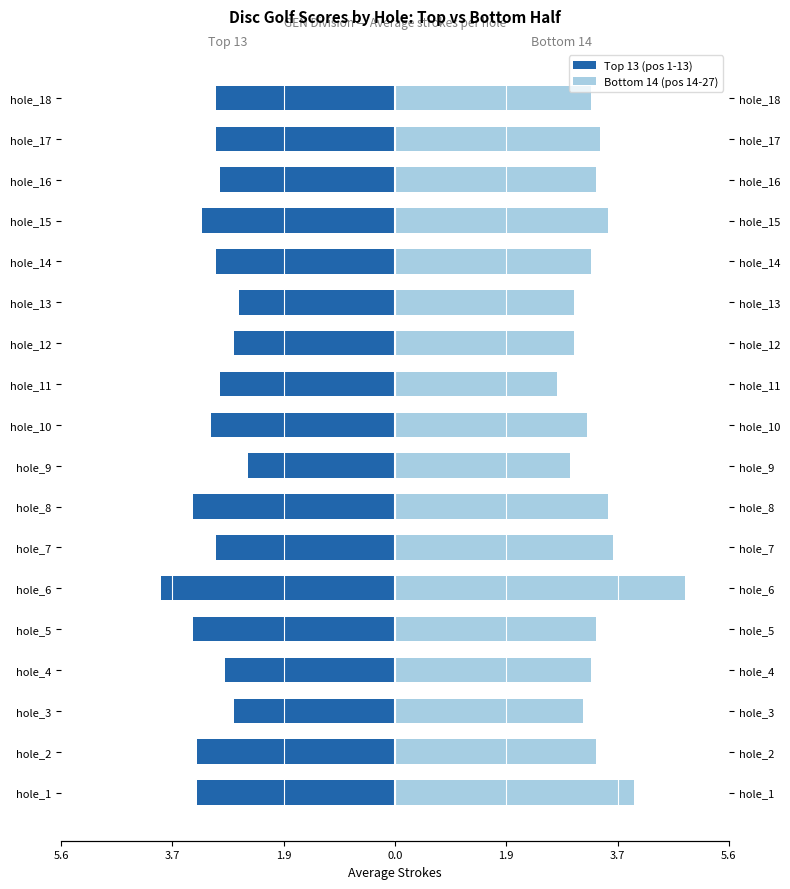

What is the value of the Bottom 14 (pos 14-27) bar at the 10th from the left?

3.2